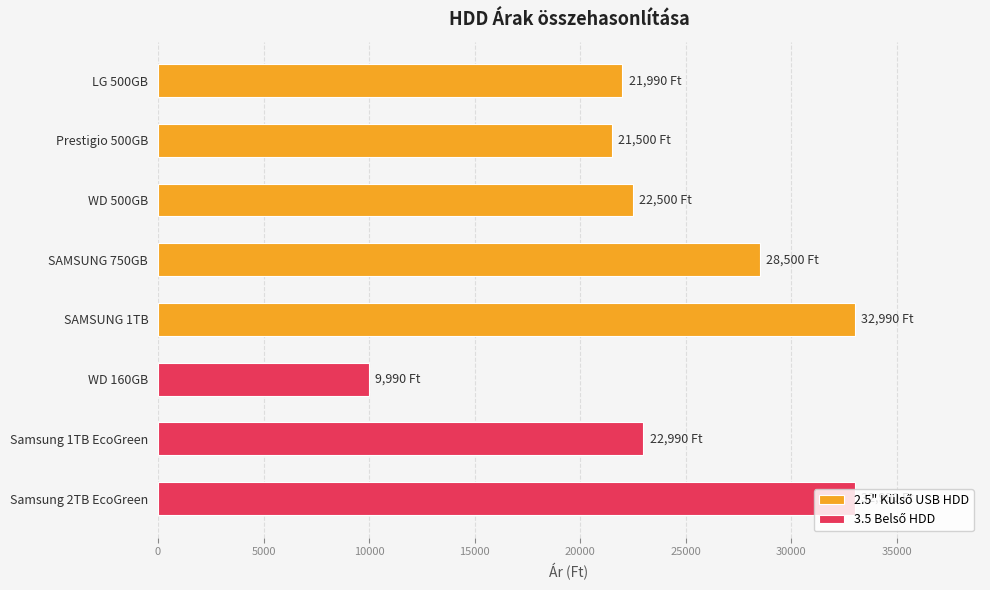

What is the sum of the values at SAMSUNG 1TB and Prestigio 500GB?

54490